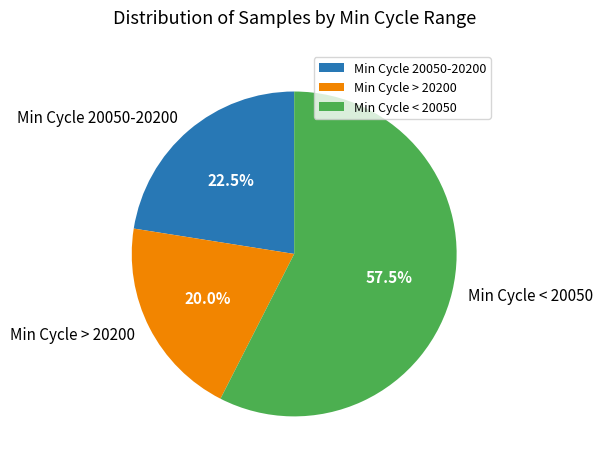

Approximately how many times larger is the value at Min Cycle < 20050 compared to Min Cycle 20050-20200?

2.6